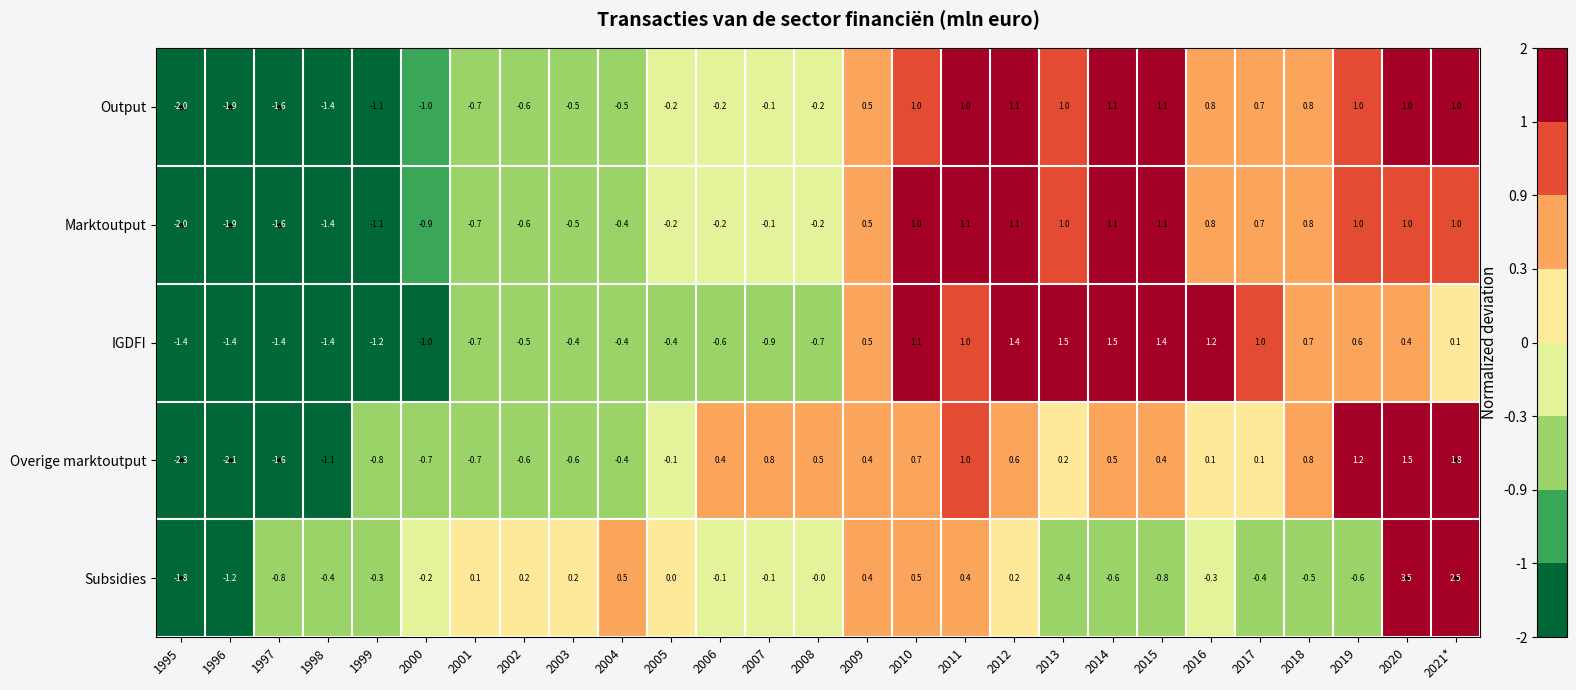

The value of Marktoutput at 2010 is 1.0. True or false?

True